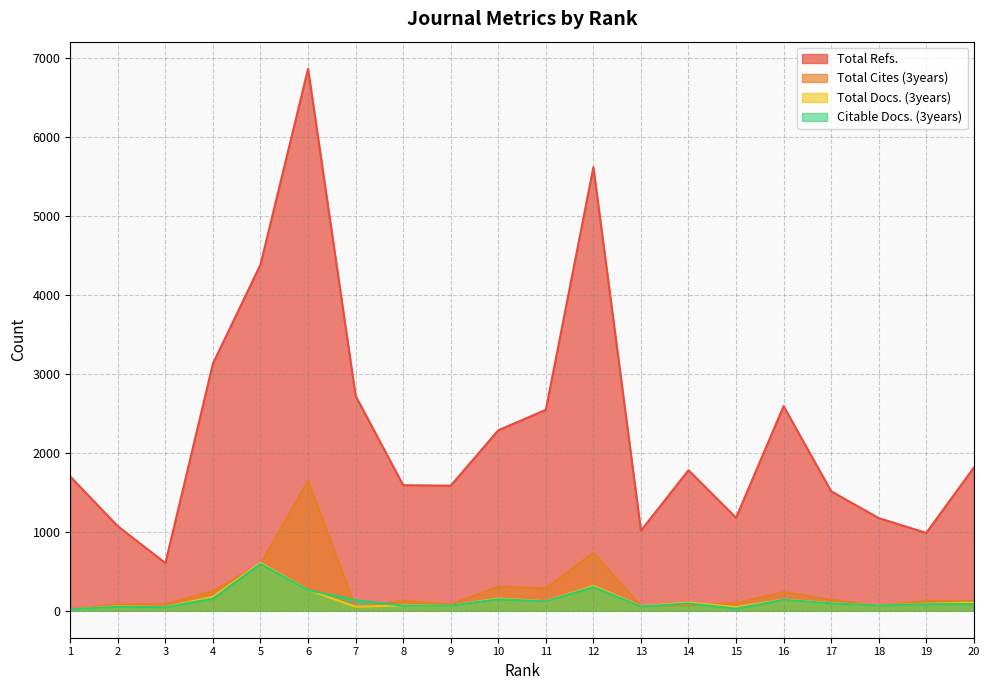

What is the difference between the Total Docs. (3years) values at 7 and 1?

34